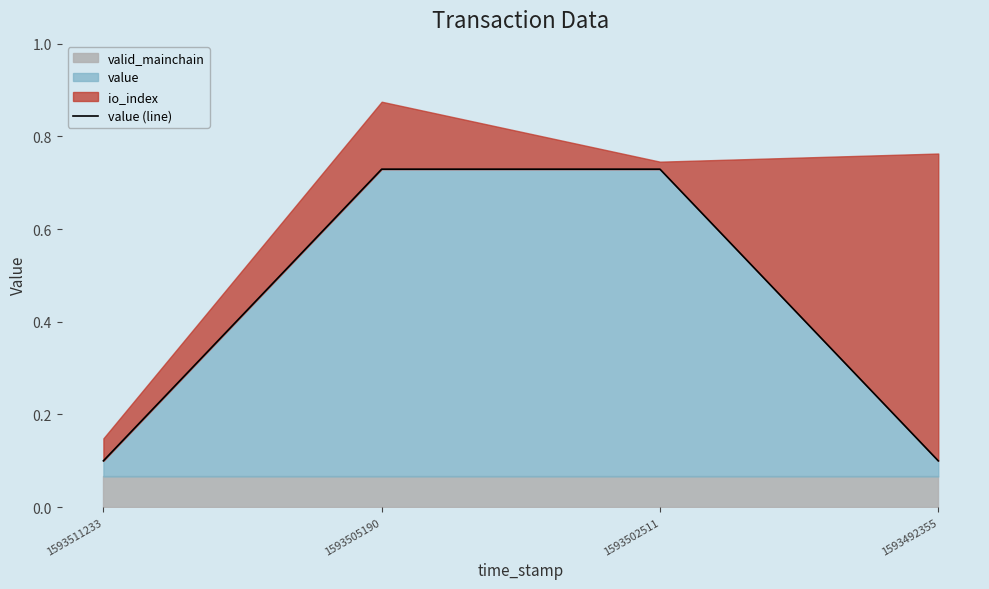

True or false: value has more than 2 interior local peaks.

False